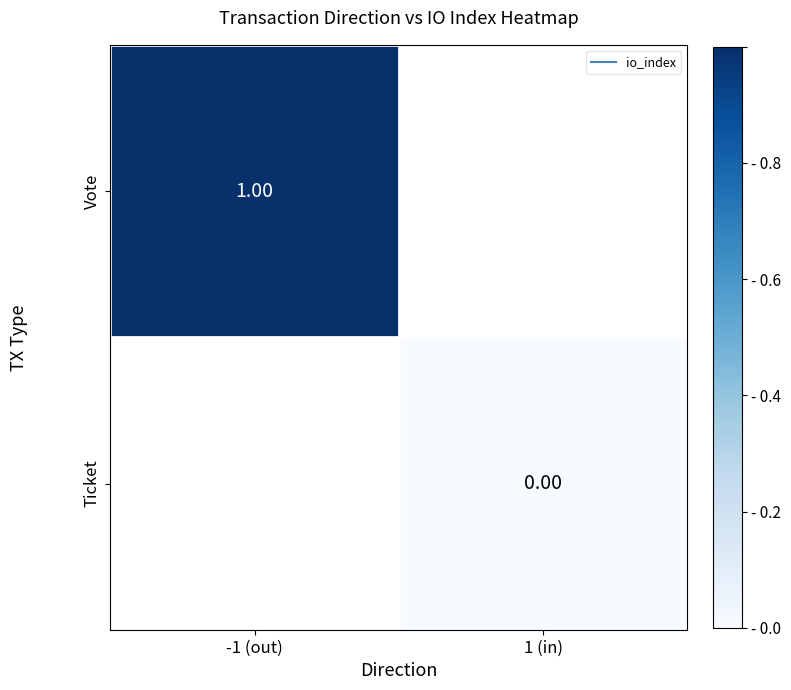

Rank the series at -1 (out) from lowest to highest value.

Vote, Ticket